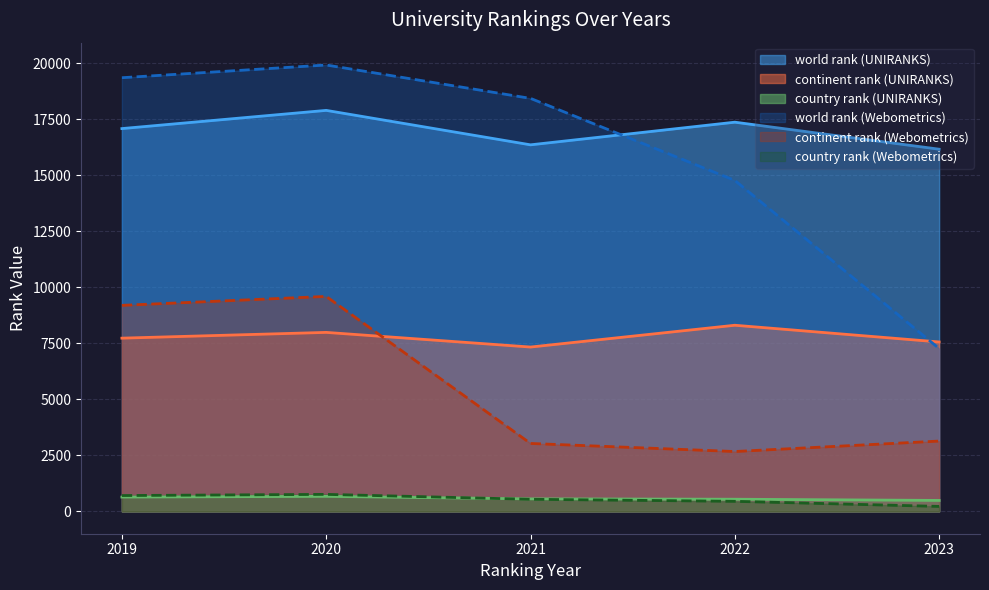

What is the value of the world rank point at the 9th from the left?

17375